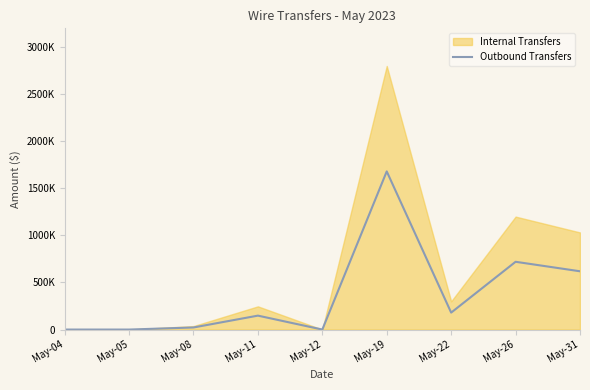

Which category has the lowest value across all series?

May-05